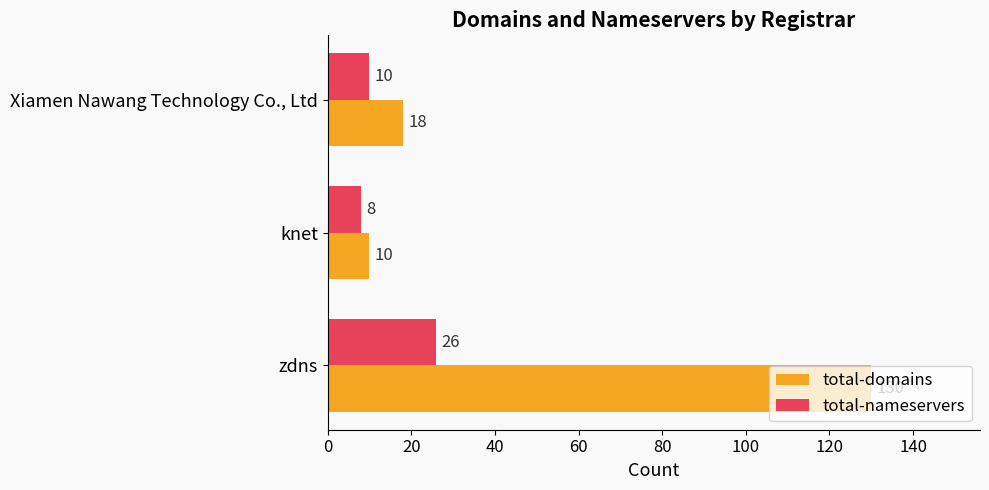

Which series has the largest range (max minus min)?

total-domains